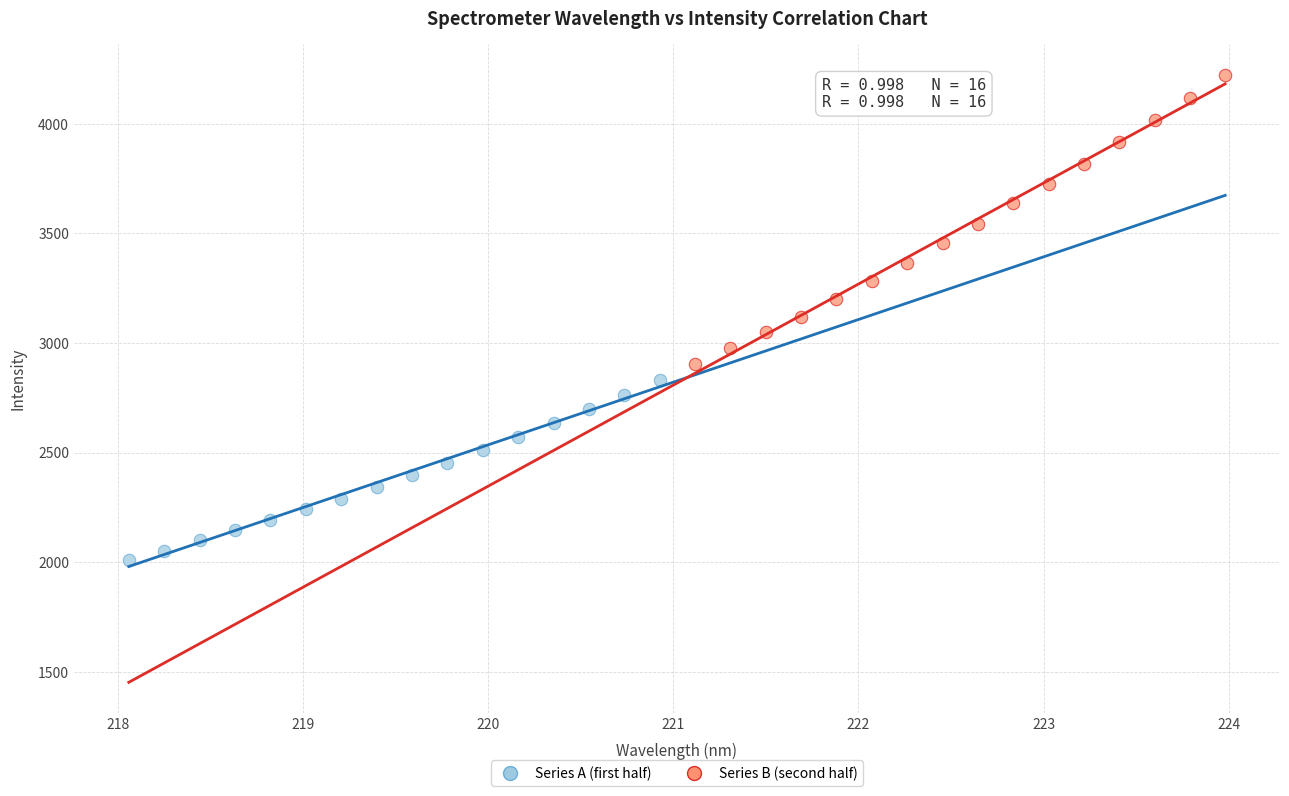

Which series reaches the maximum Y coordinate?

Series B (second half)